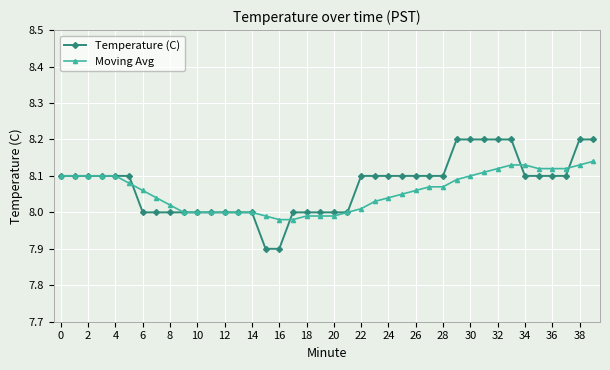

How many categories are shown in the chart?

40